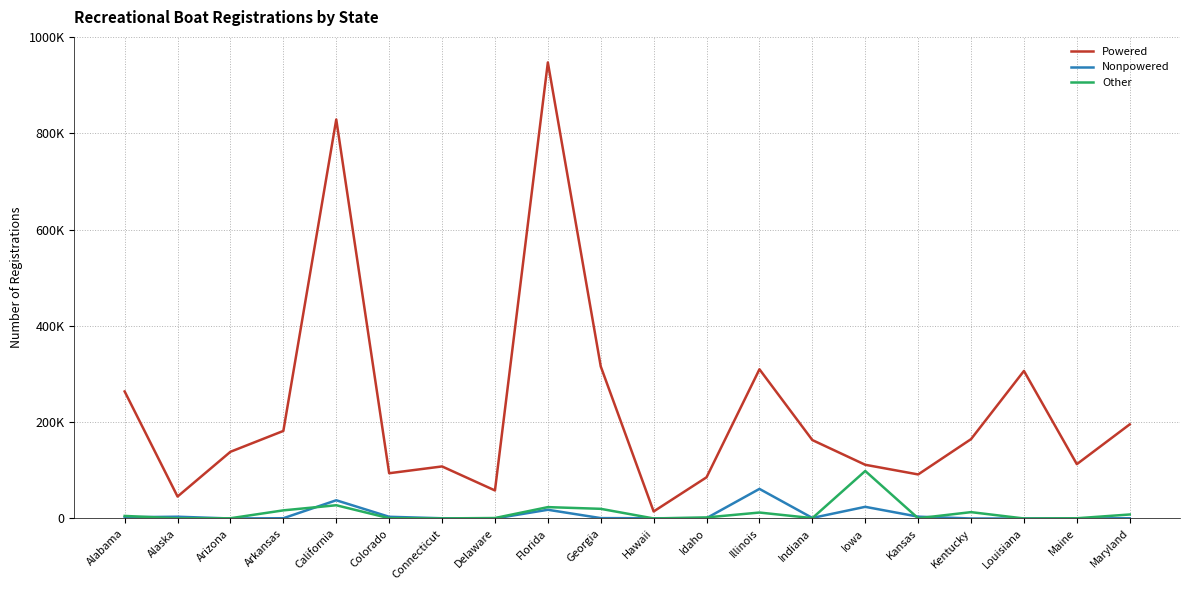

What are all the series names shown in the legend?

Powered, Nonpowered, Other